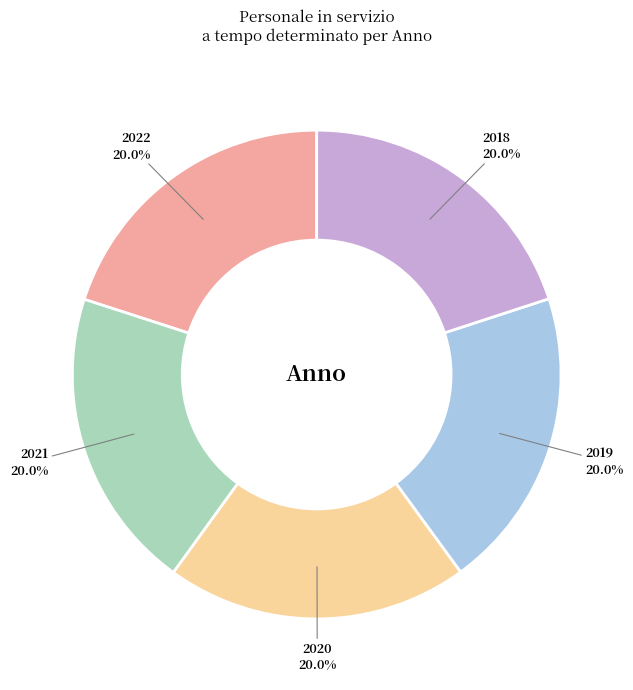

How many segments does this pie chart have?

5